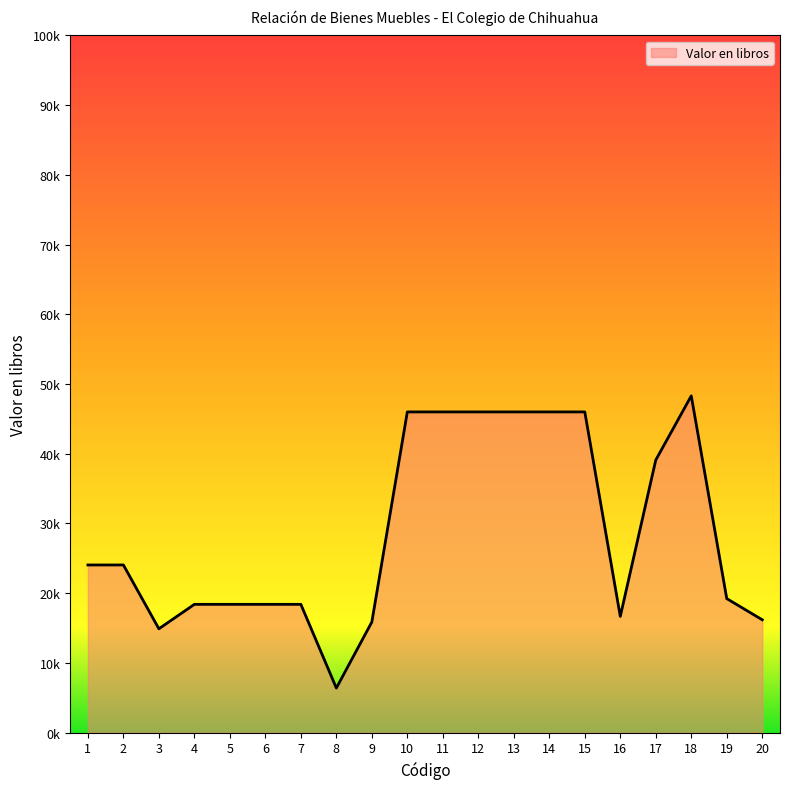

Does the chart have visible grid lines?

No